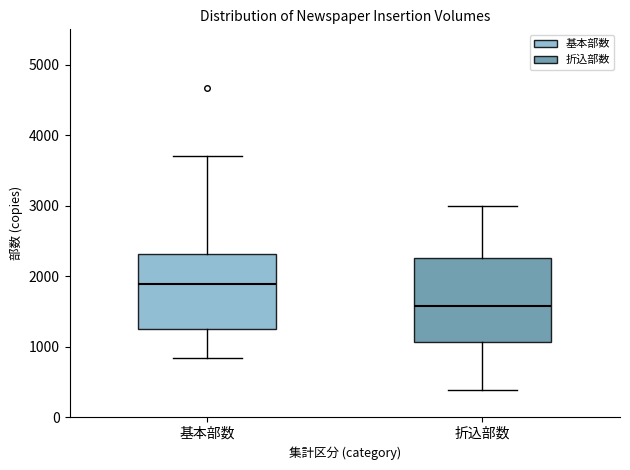

Which box is the tallest, from its lower edge to its upper edge?

折込部数